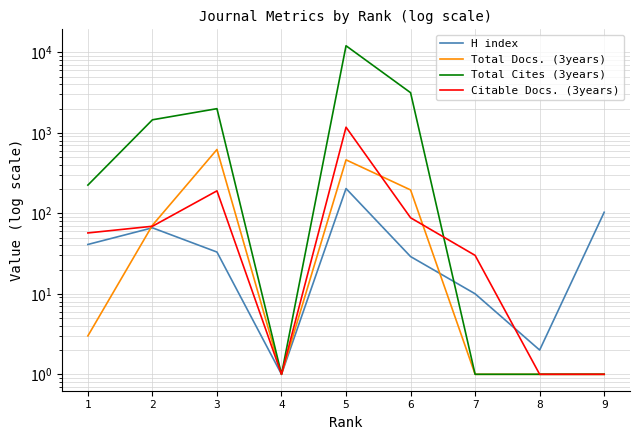

At which category does the chart reach its minimum across all series?

4